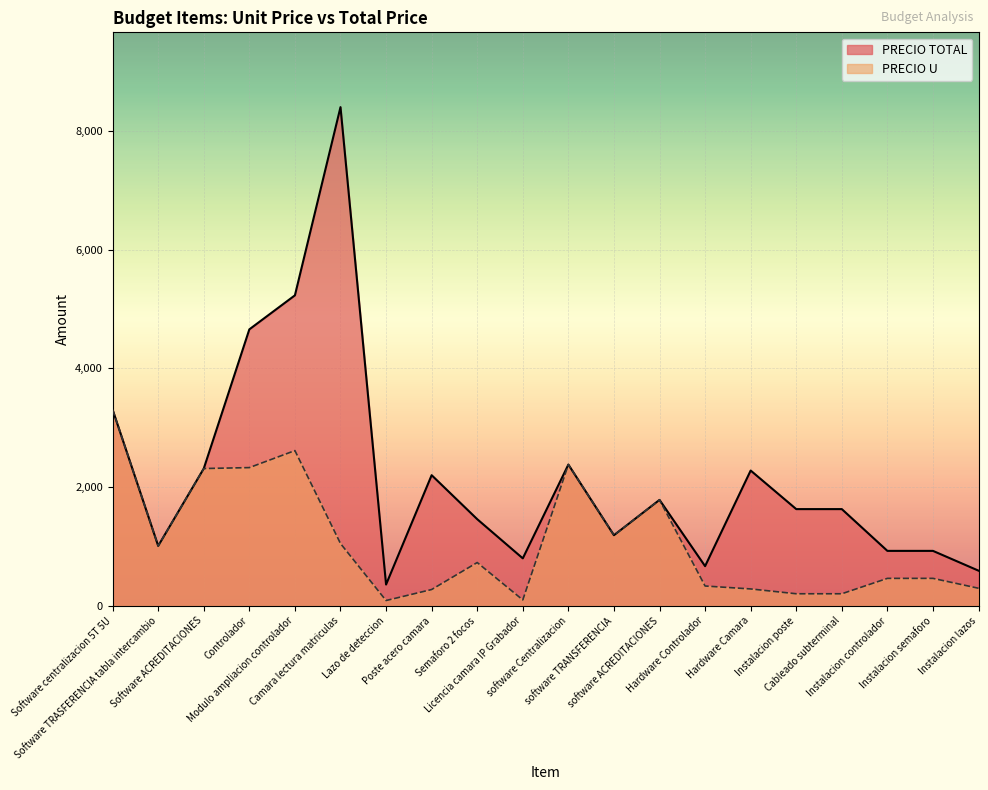

At Software centralizacion 5T 5U, list the series in order from largest to smallest.

PRECIO TOTAL, PRECIO U